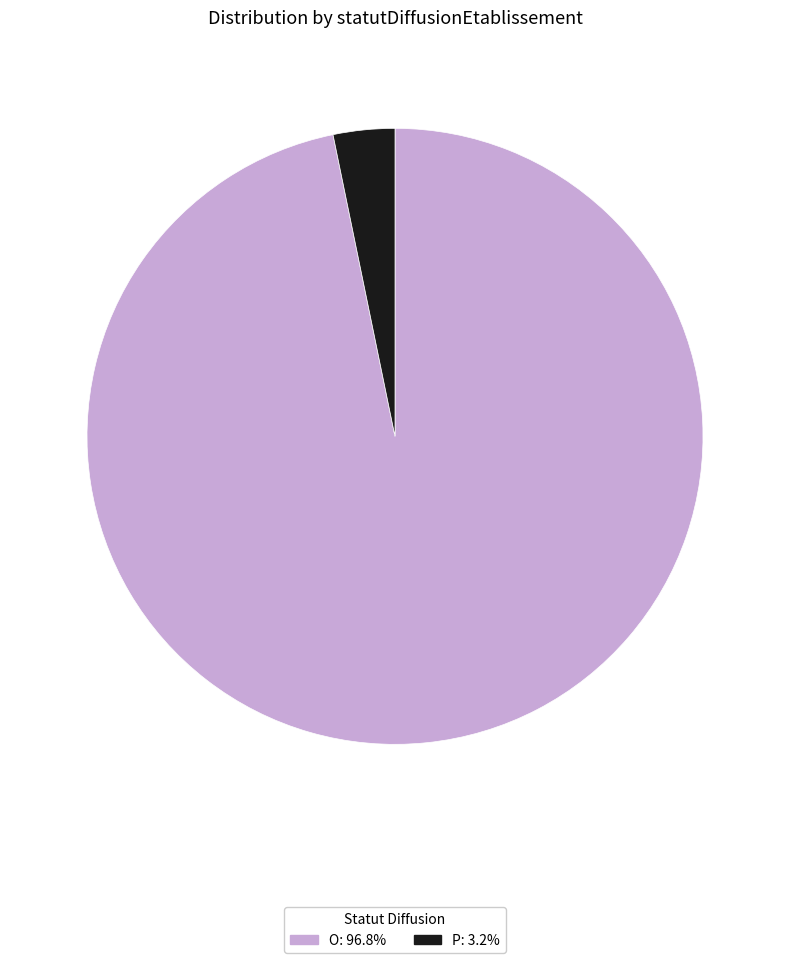

Is there a majority slice in this chart?

Yes